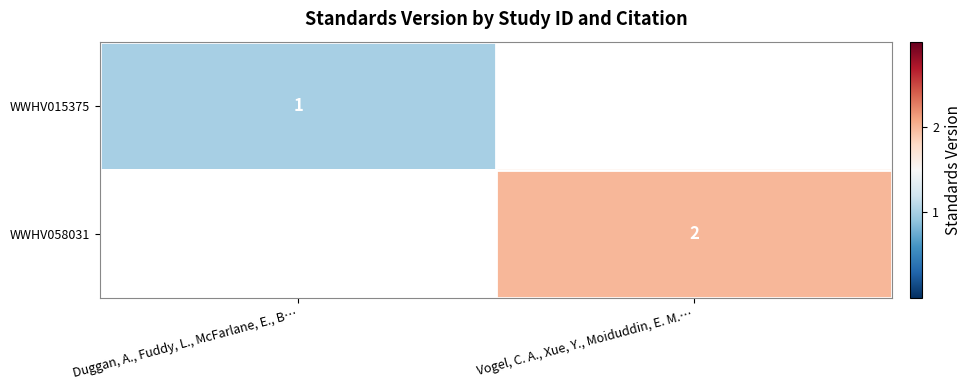

The WWHV058031 series shows 2 at Vogel, C. A., Xue, Y., Moiduddin, E. M.…. True or false?

True